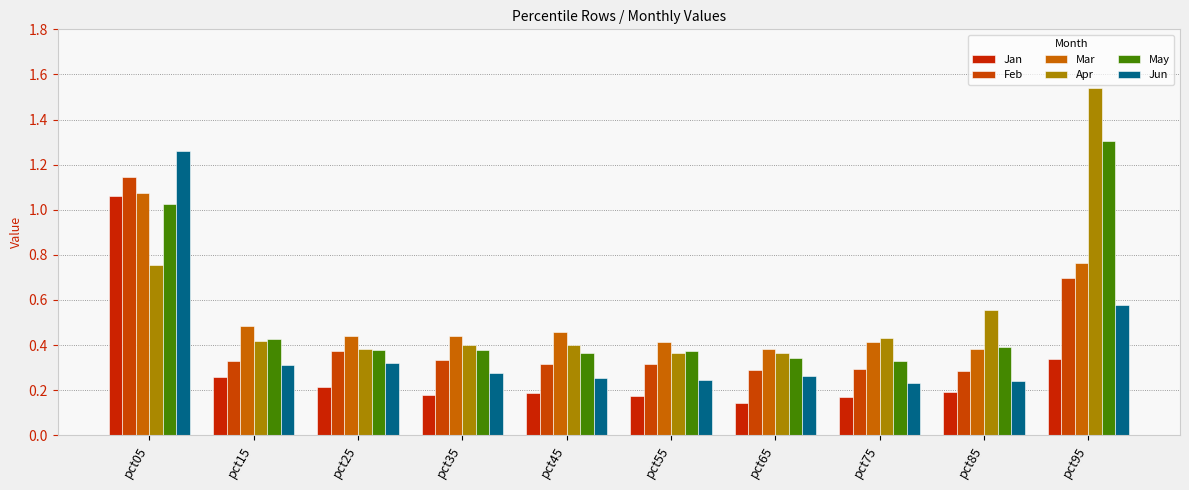

Are the bars horizontal?

No